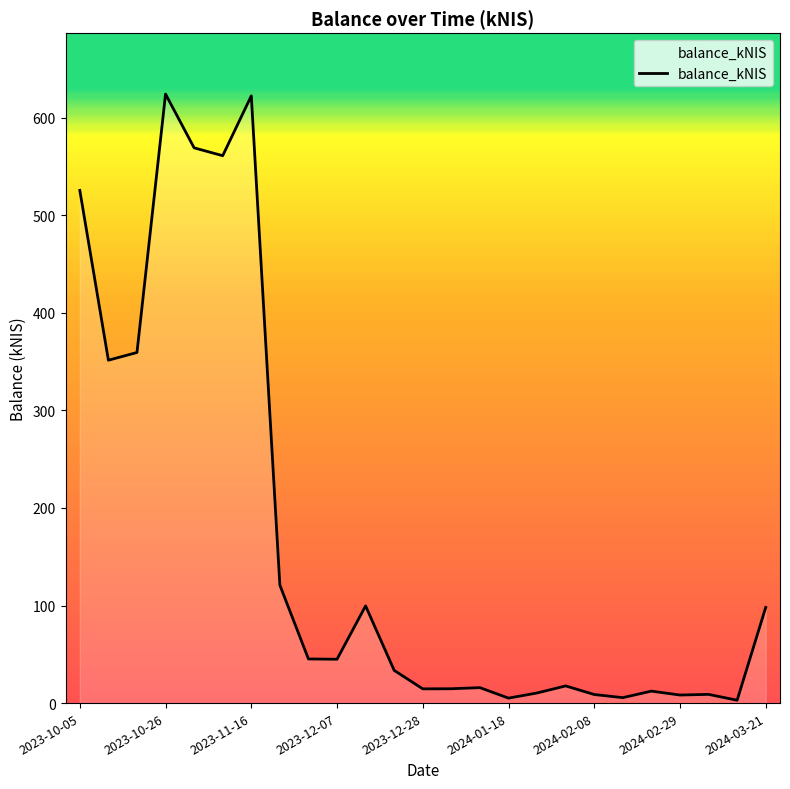

What is the maximum value shown in the chart?

624.2